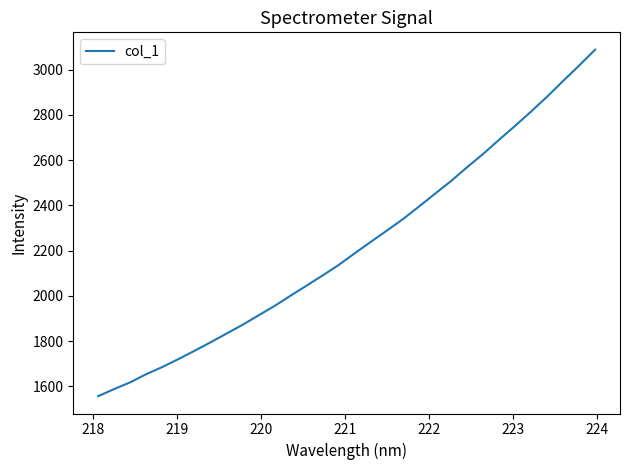

What is the difference between the maximum and minimum values?

1531.5